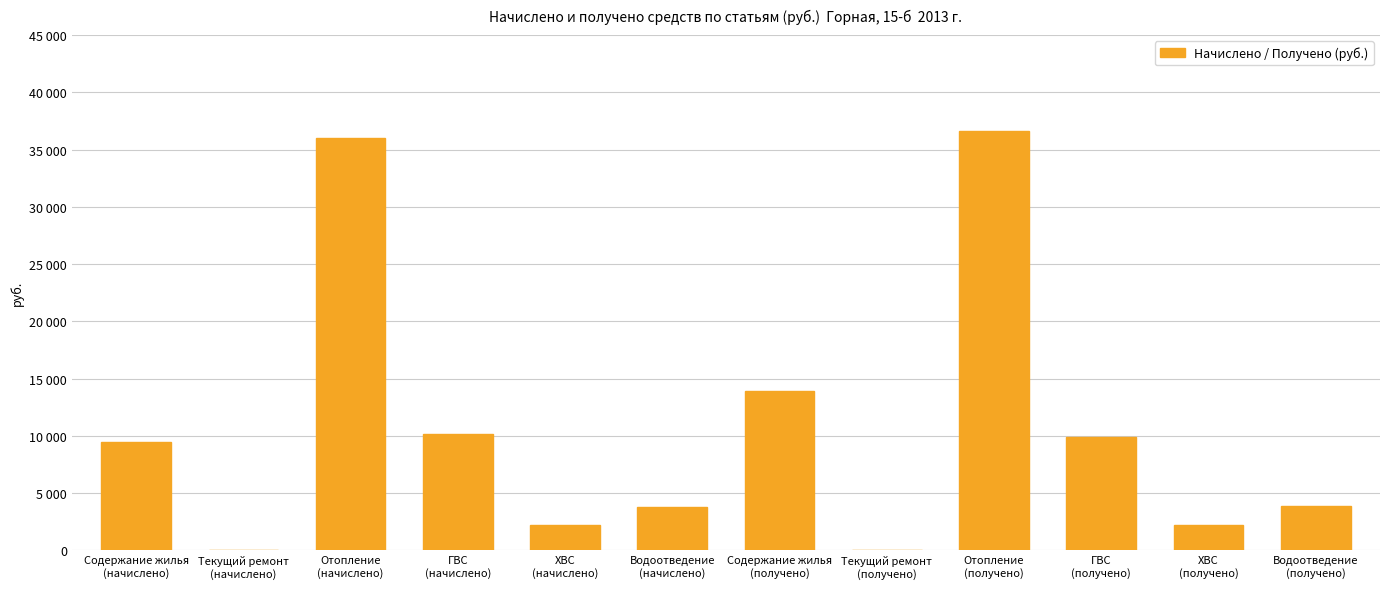

Which has a higher value, ГВС
(получено) or Водоотведение
(начислено)?

ГВС
(получено)